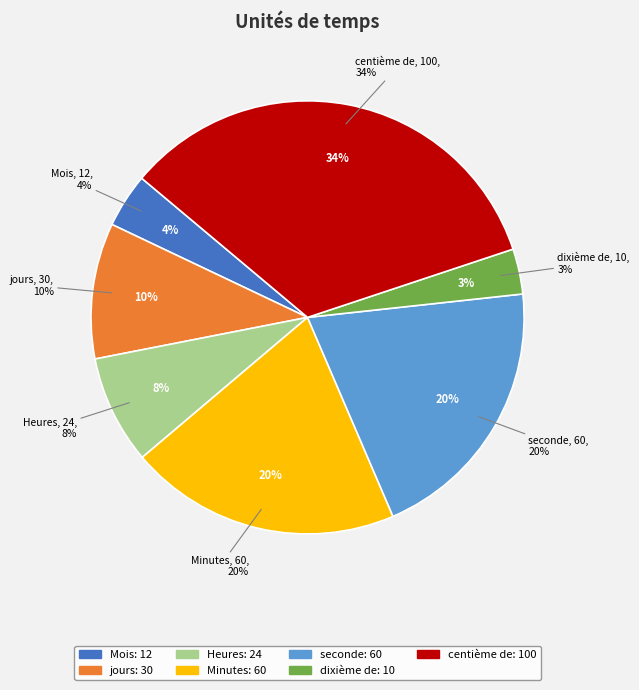

To the nearest percent, what portion does Heures represent?

8%